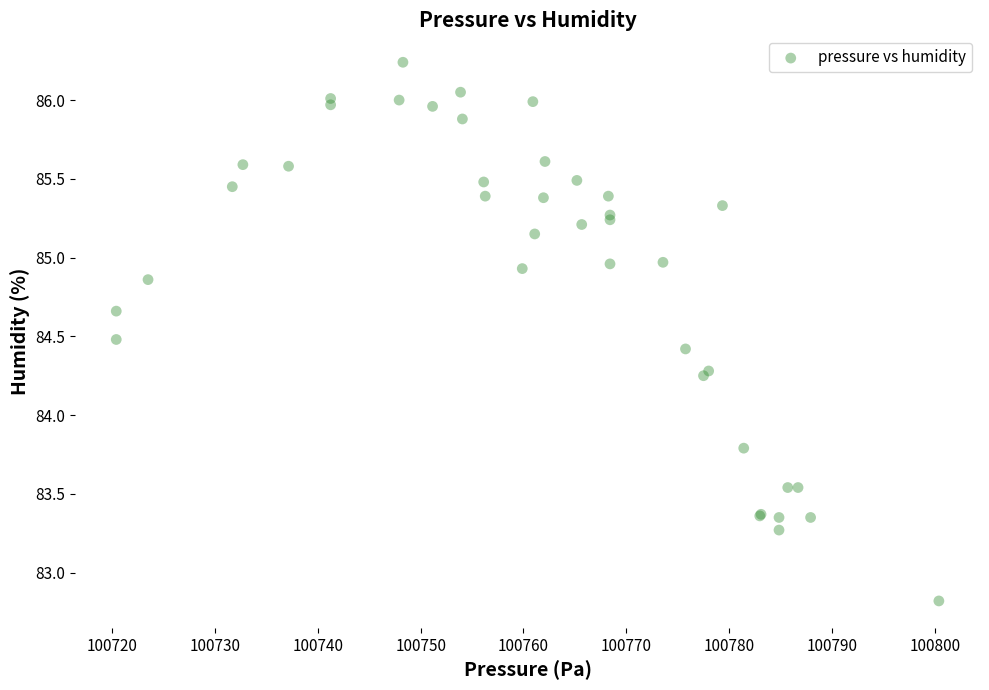

What Y value in the scatter plot is closest to 84?

83.8